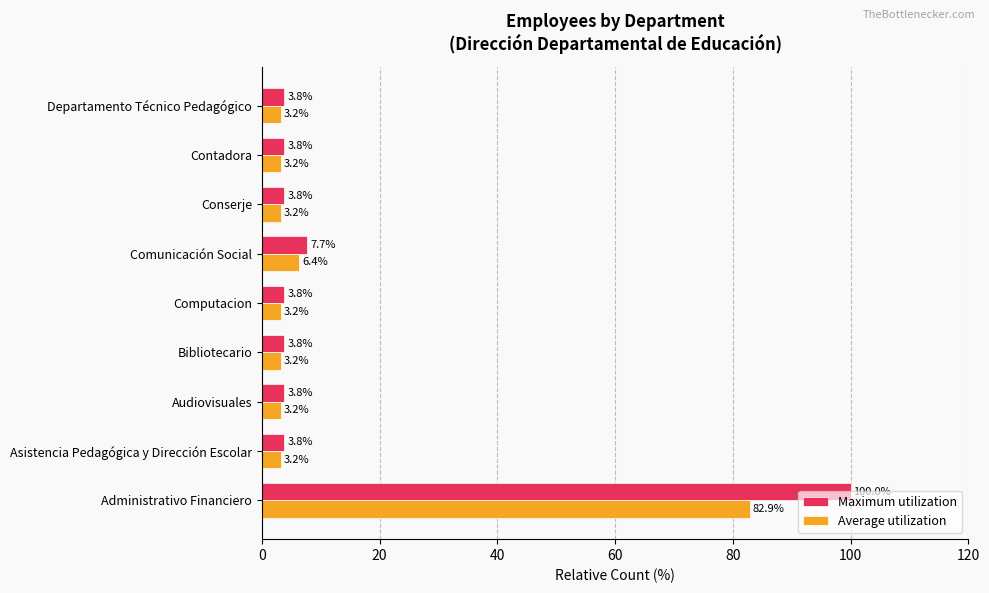

What is the average value of the Average utilization series?

12.4